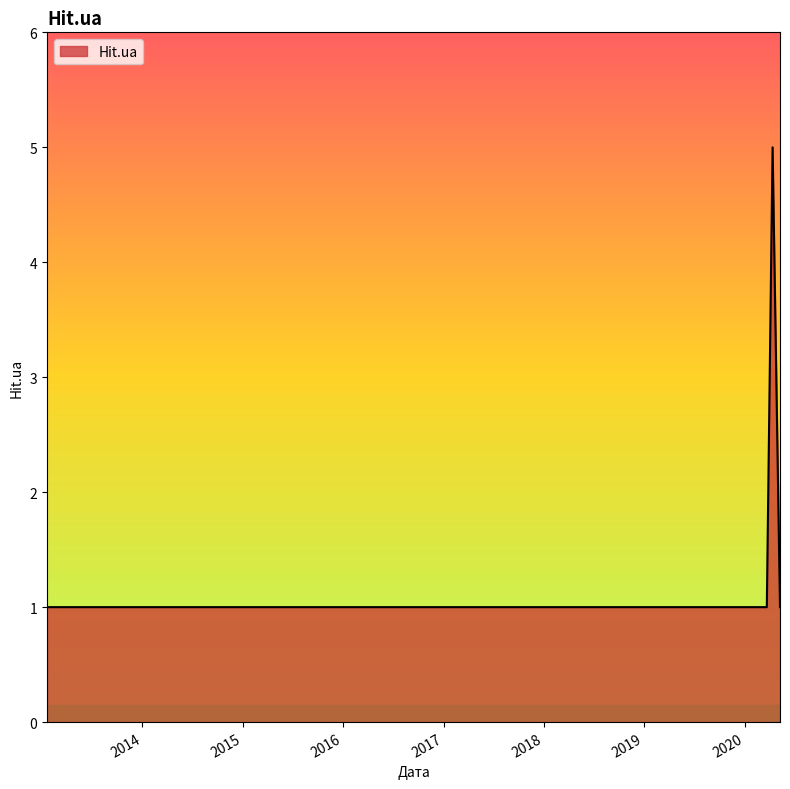

What is the maximum value shown in the chart?

5